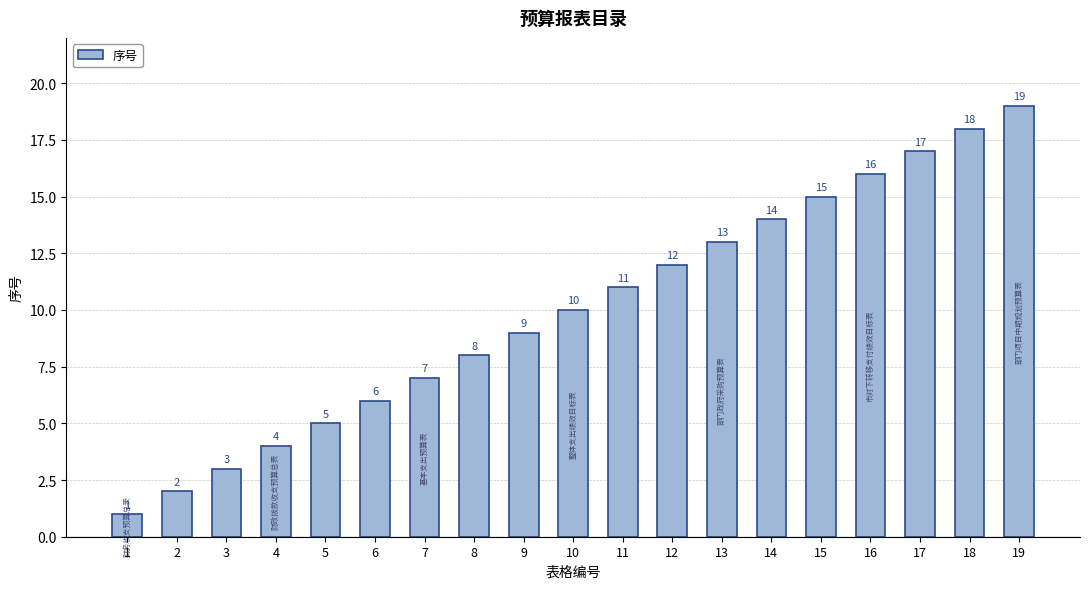

Which has a higher value, 5 or 1?

5